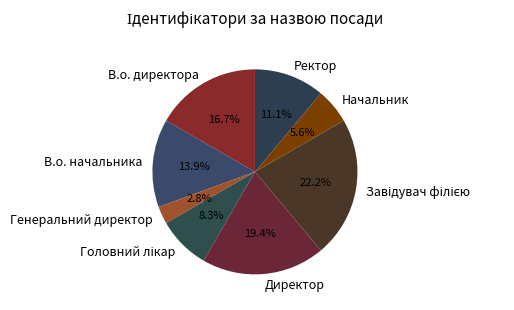

True or false: Генеральний директор accounts for 3% of the total.

True